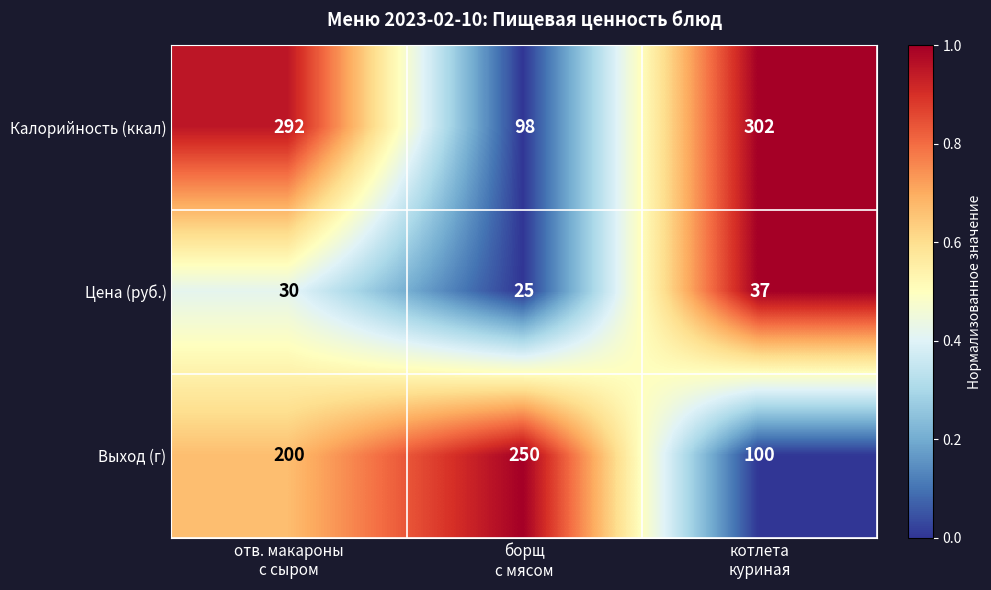

Which series changed the most between отв. макароны
с сыром and борщ
с мясом?

Калорийность (ккал)